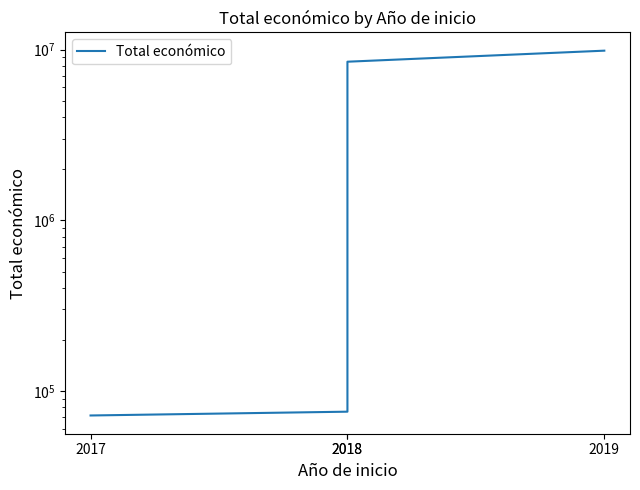

What is the greatest value displayed?

9847932